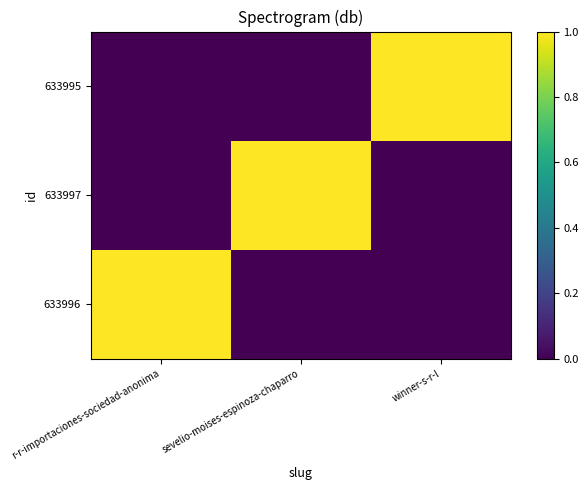

At sevelio-moises-espinoza-chaparro, list the series in order from largest to smallest.

633997, 633996, 633995